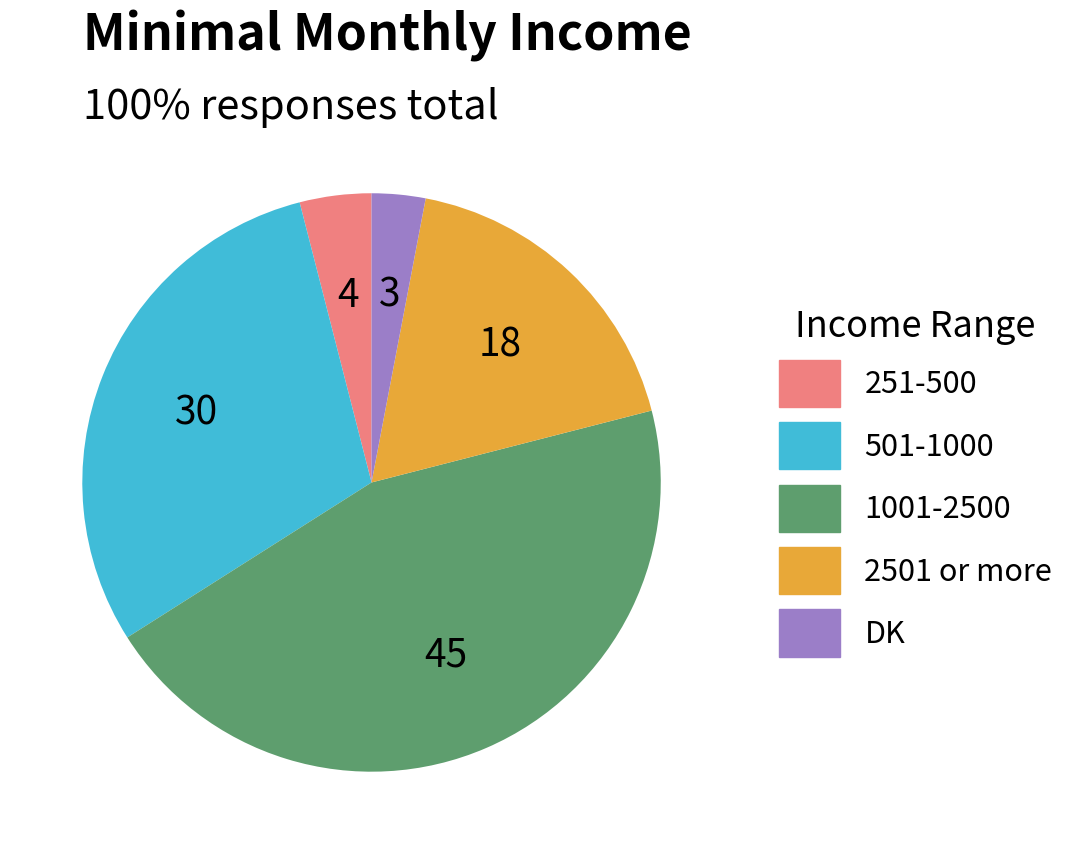

Is there any slice that represents more than half of the pie?

No